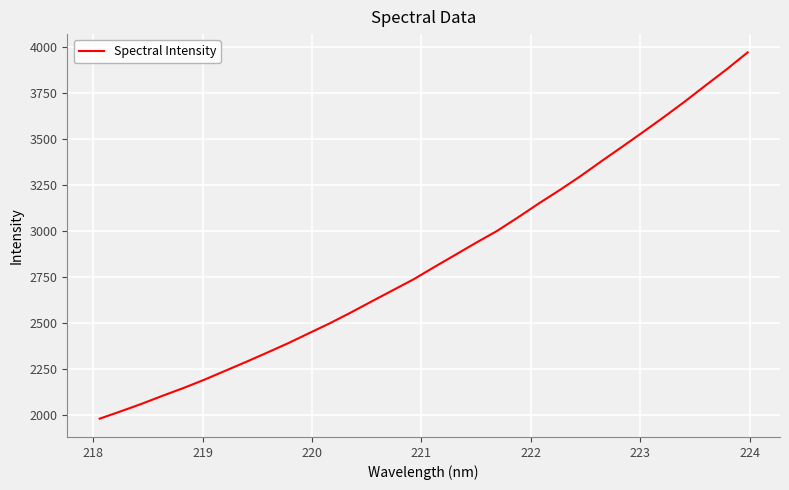

What is the difference between the maximum and minimum values?

1988.5